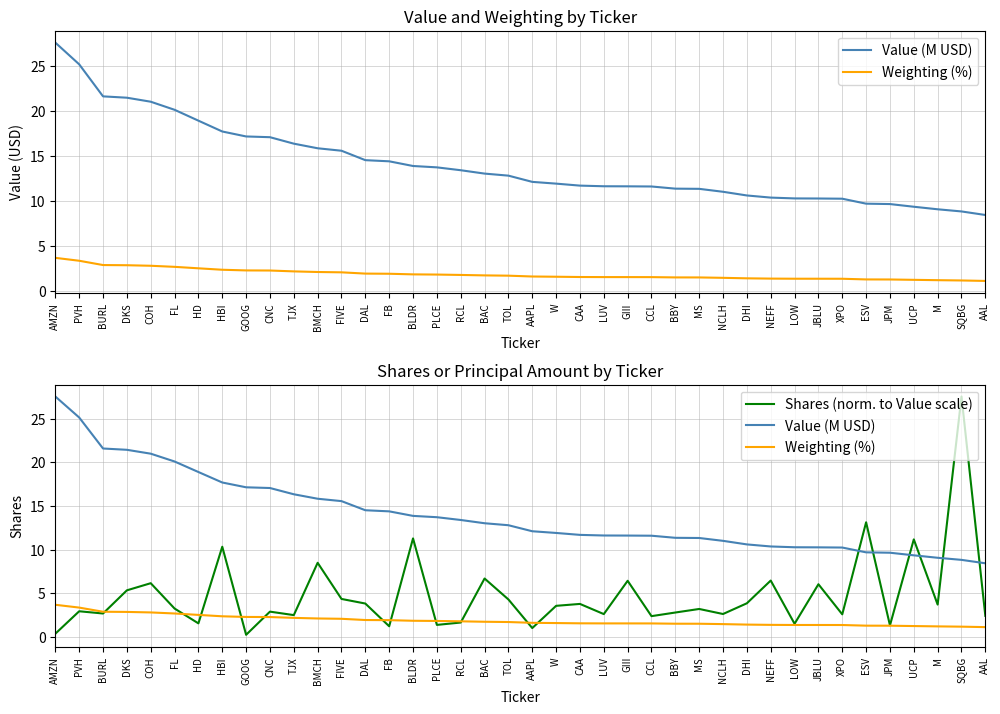

What is the difference between the second highest and second lowest values in the Weighting (%) series?

2.2